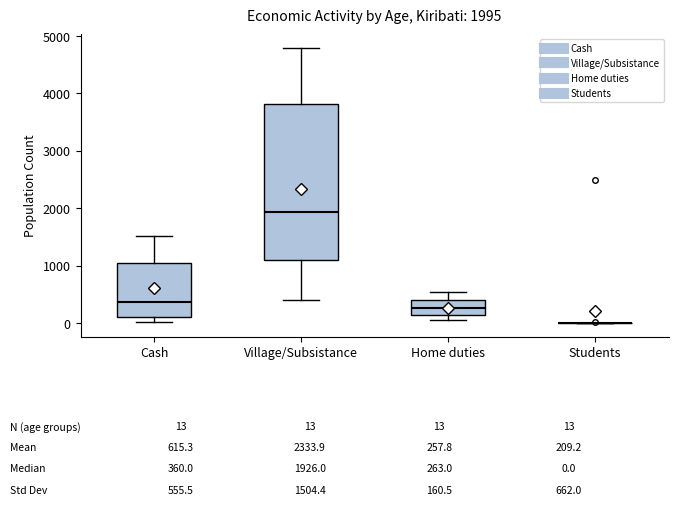

Comparing the boxes themselves (not the whiskers), which one is the tallest?

Village/Subsistance